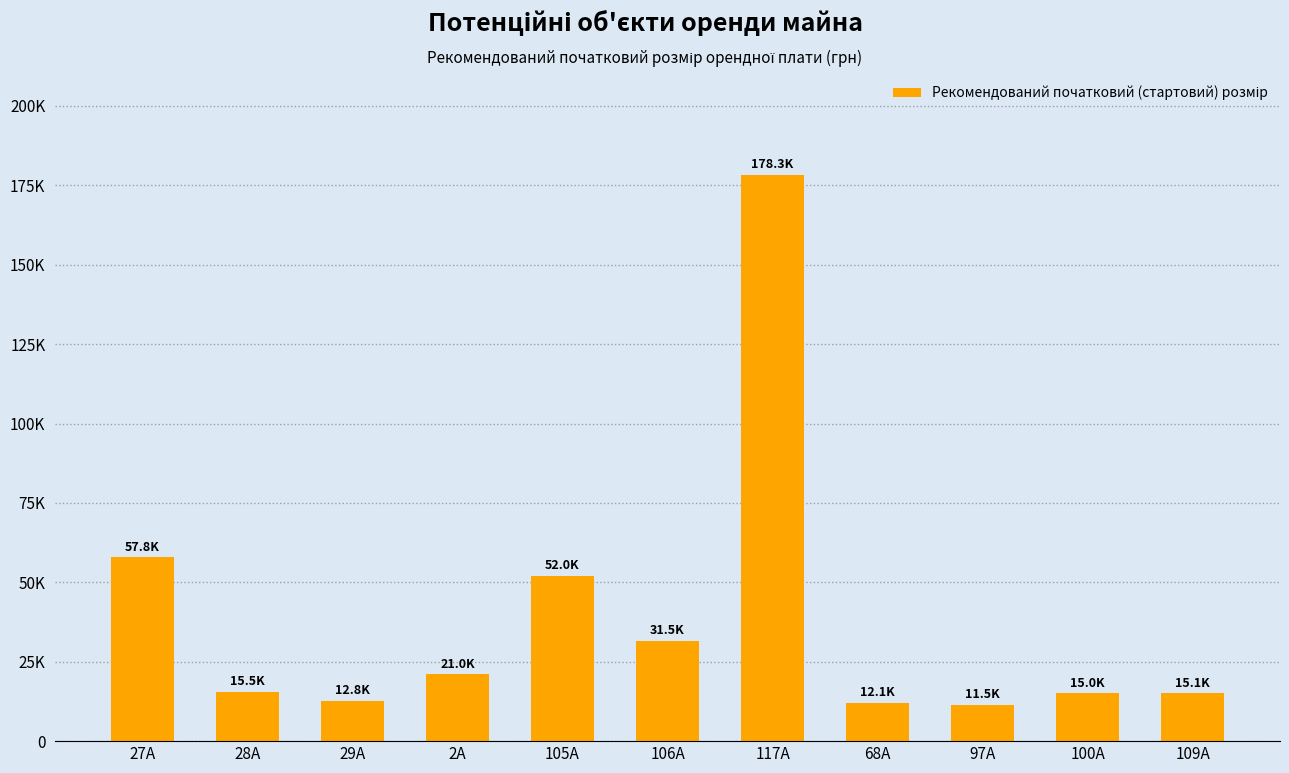

Does the chart contain any negative values?

No